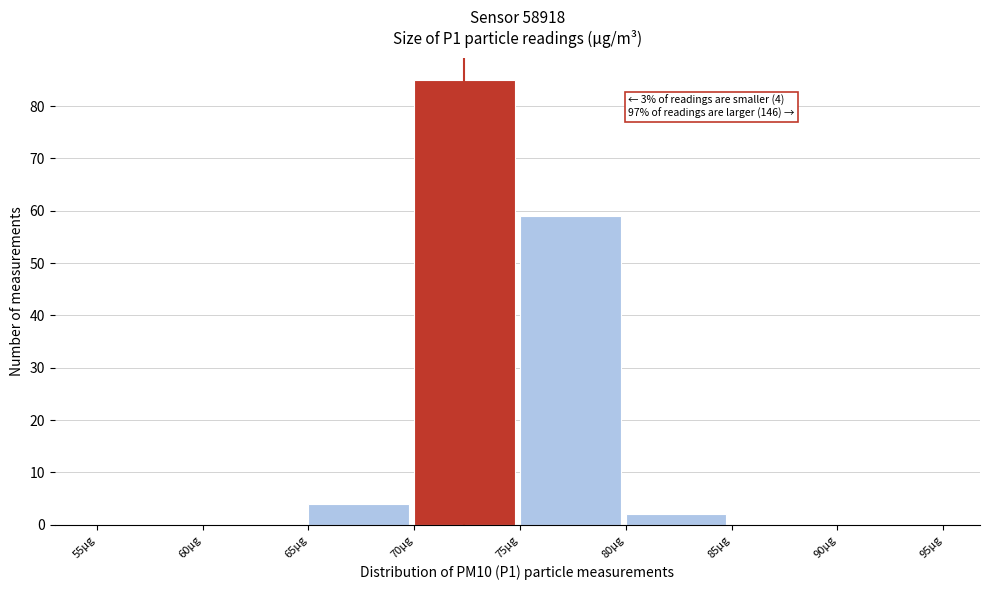

Over which range of the x-axis is the bar tallest?

70 to 75